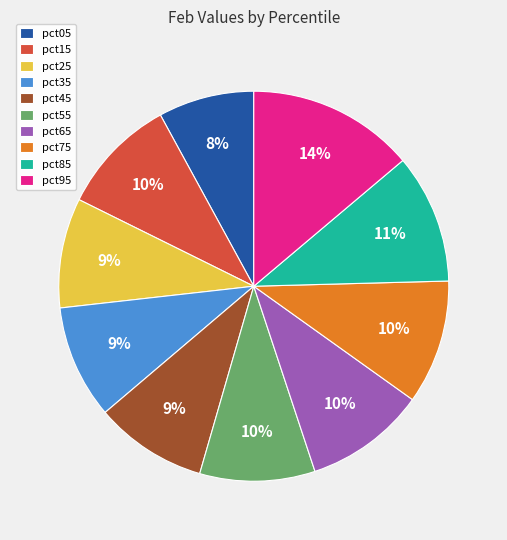

To the nearest percent, what is the combined percentage of pct35 and pct15?

19%